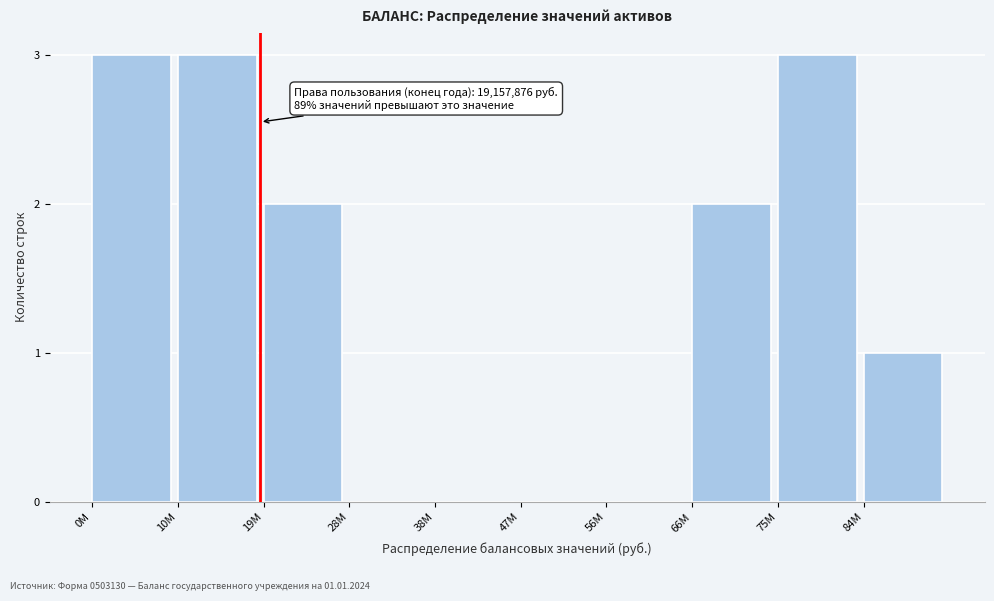

Reading left to right, extract all data points from this chart.

0M=3	10M=3	19M=2	28M=0	38M=0	47M=0	56M=0	66M=2	75M=3	84M=1